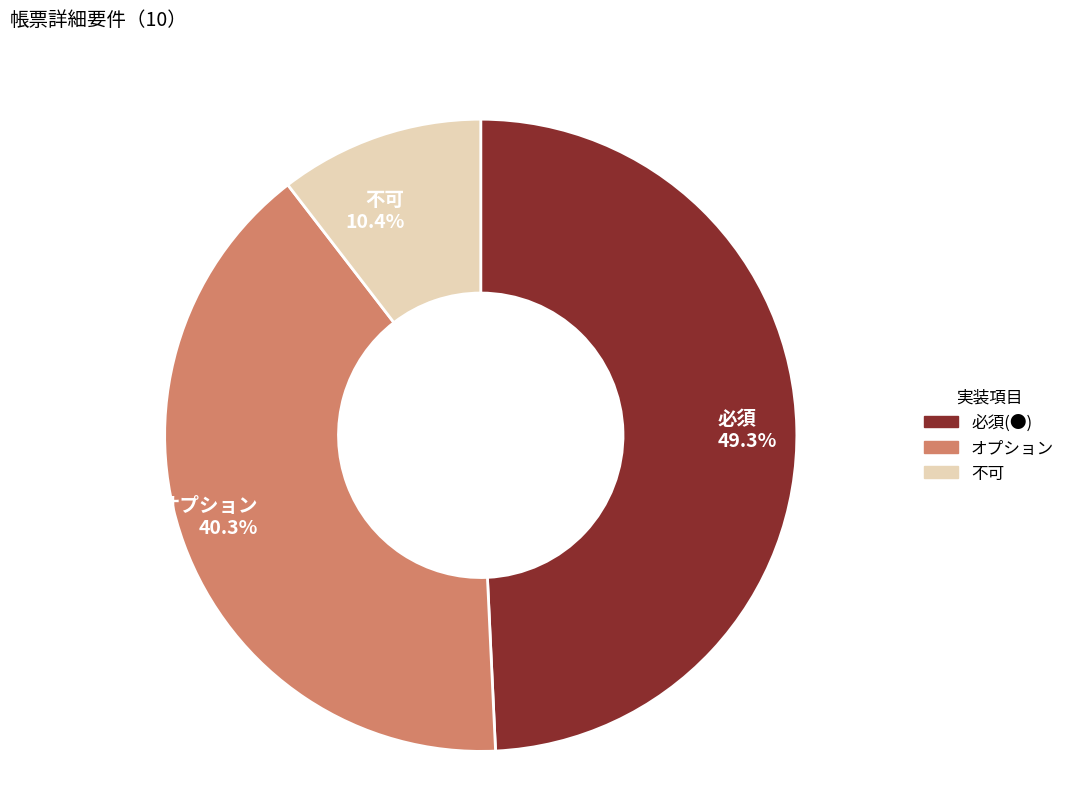

Which has a higher value, 不可 or 必須(●)?

必須(●)